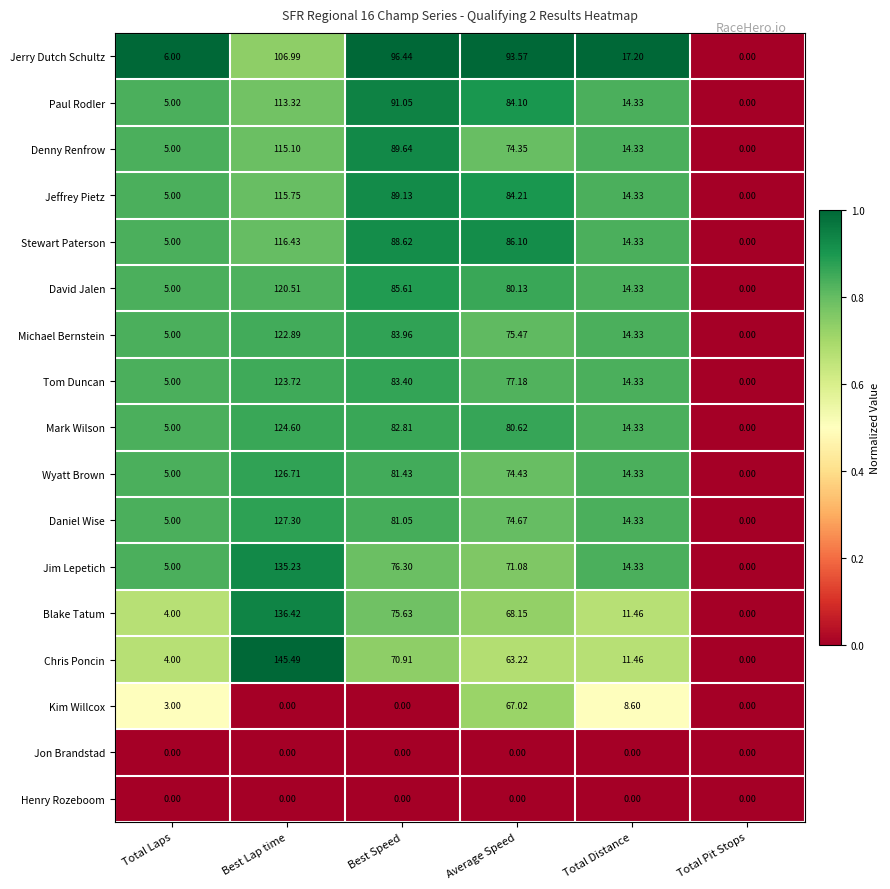

List the labels in order of Blake Tatum value, smallest first.

Total Pit Stops, Total Laps, Total Distance, Average Speed, Best Speed, Best Lap time